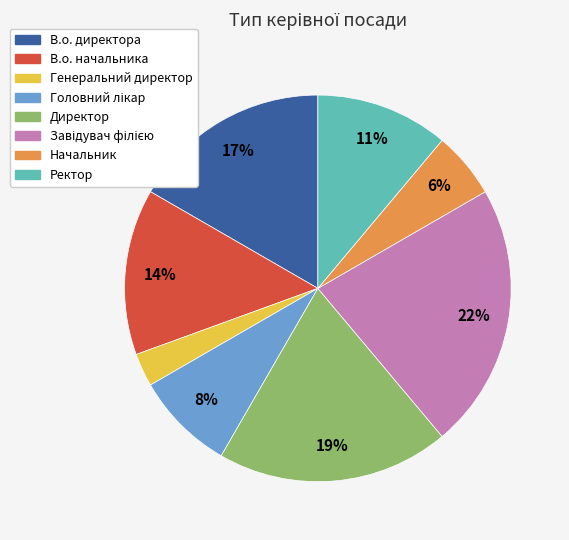

Is it true that Ректор is 11% of the pie?

True